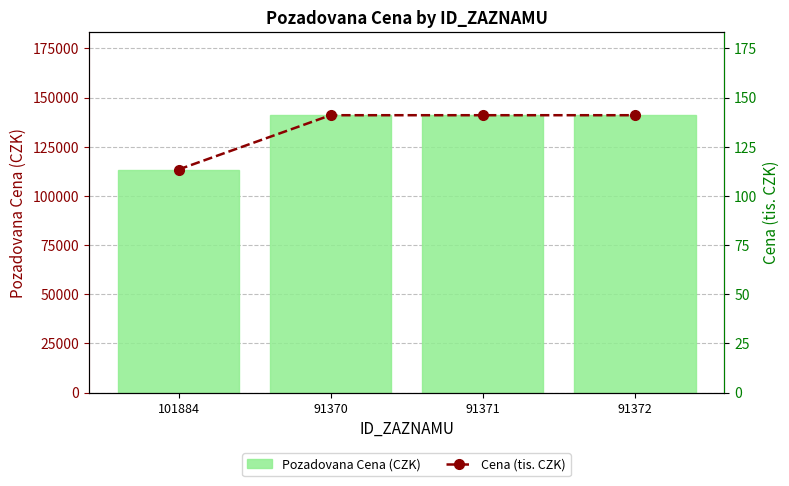

How many distinct data groups are displayed?

2